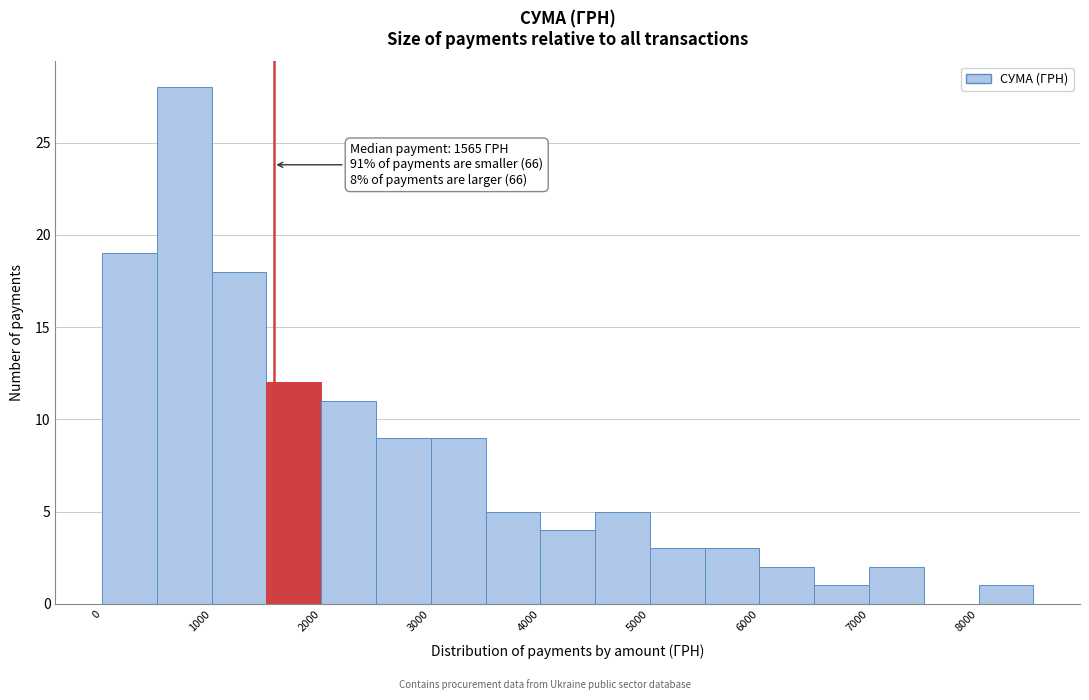

Which range on the x-axis has the tallest bar?

500 to 1000